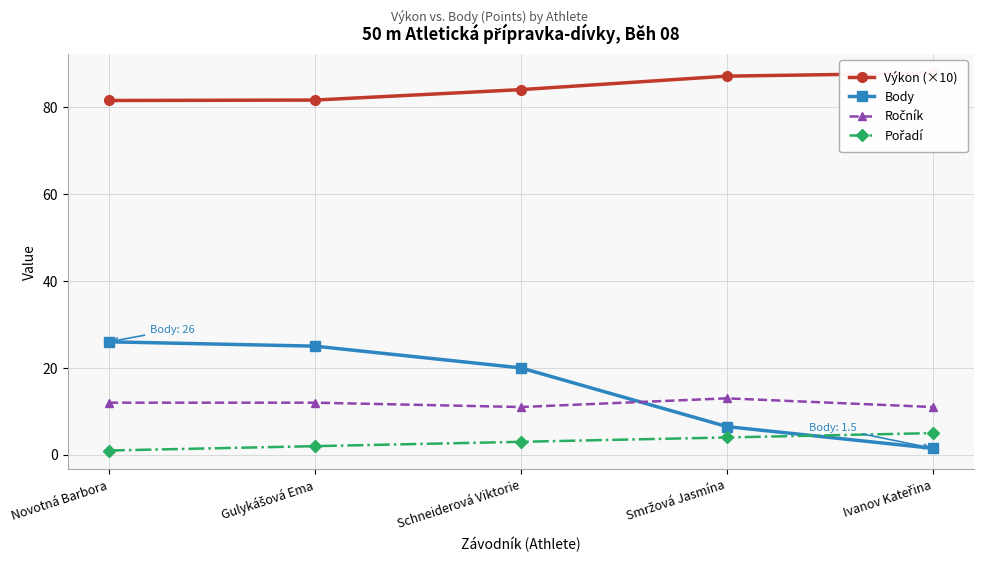

Which has a higher value, Smržová Jasmína or Gulykášová Ema?

Smržová Jasmína